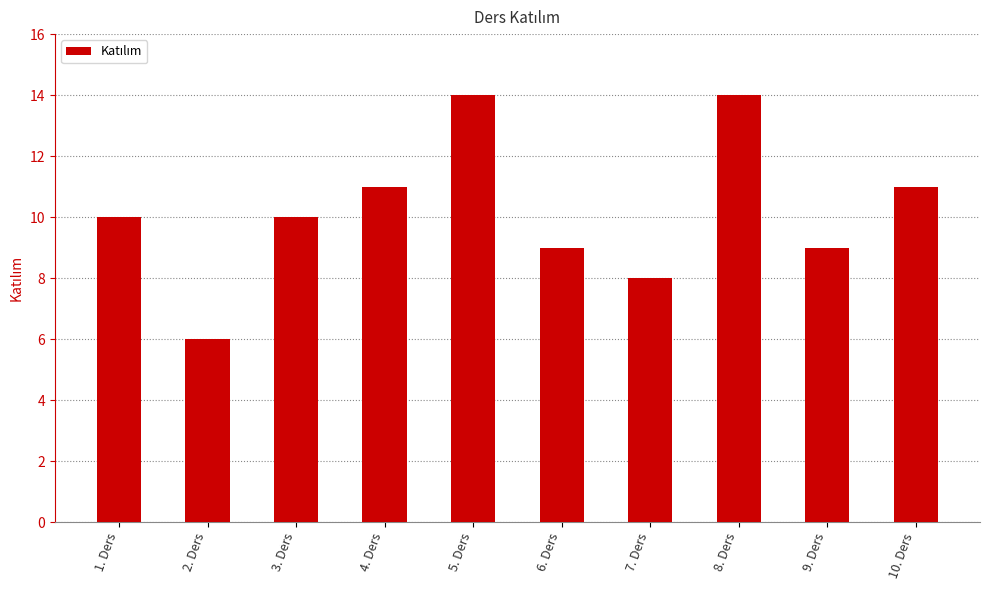

What is the value of the 6th bar from the left?

9